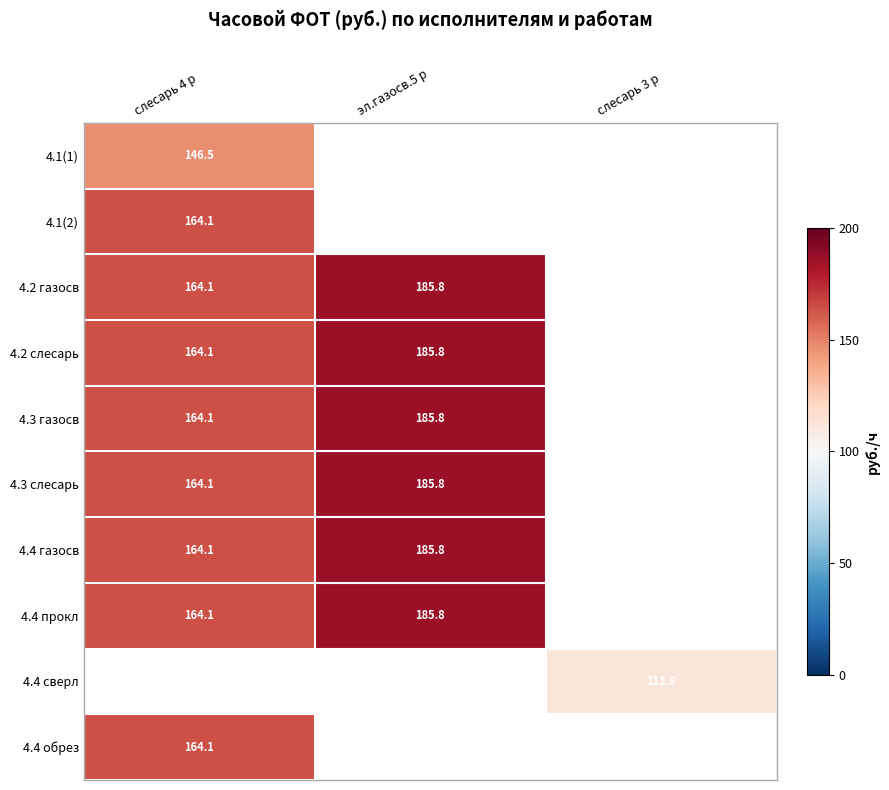

The 4.4 обрез series shows 88.1 at слесарь 4 р. True or false?

False